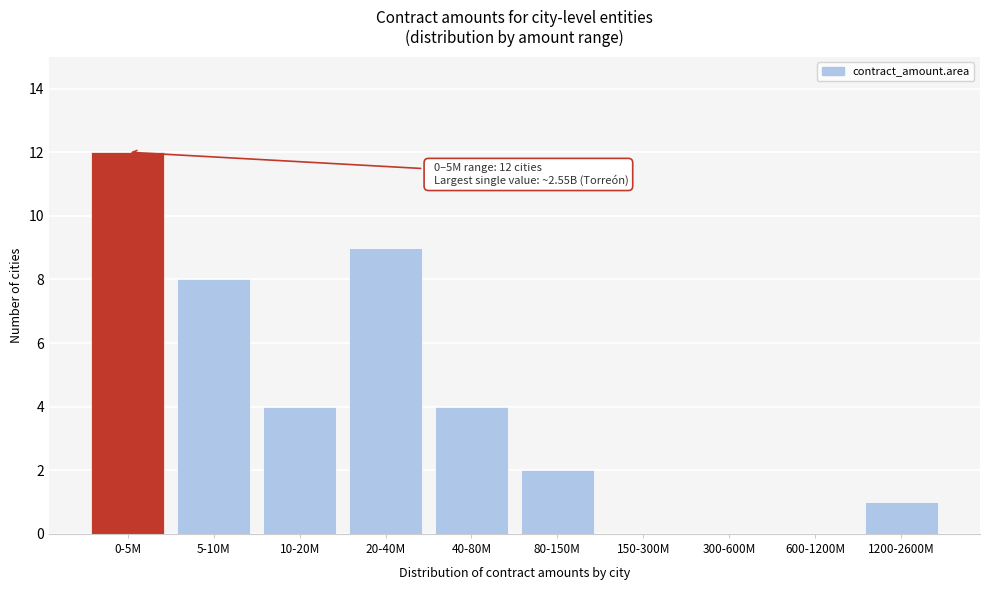

Reading left to right, extract all data points from this chart.

0-5M=12	5-10M=8	10-20M=4	20-40M=9	40-80M=4	80-150M=2	150-300M=0	300-600M=0	600-1200M=0	1200-2600M=1